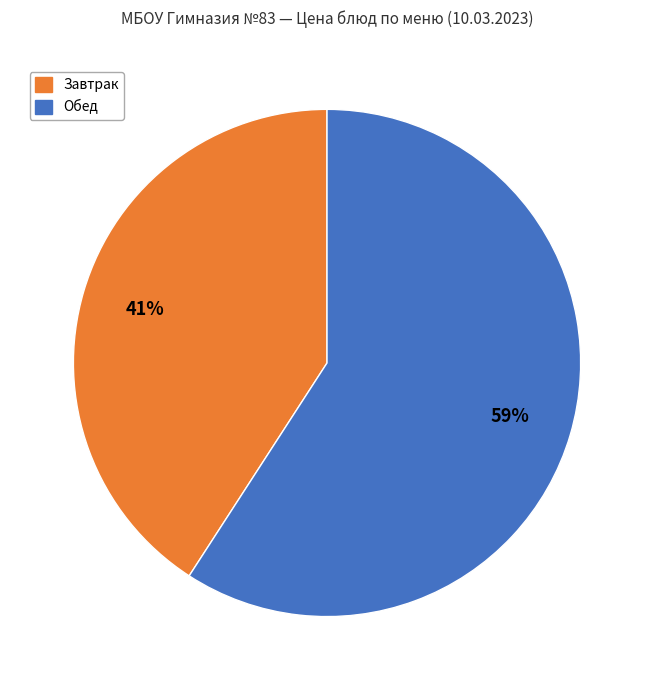

Is there a majority slice in this chart?

Yes